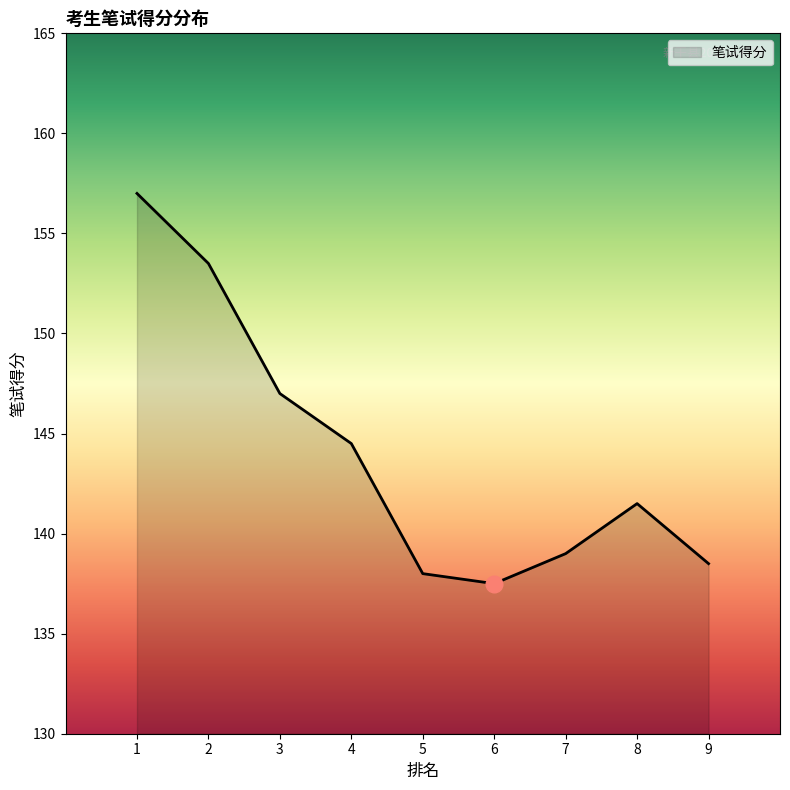

Reading left to right, list all the values displayed in this chart.

157.0	153.5	147.0	144.5	138.0	137.5	139.0	141.5	138.5